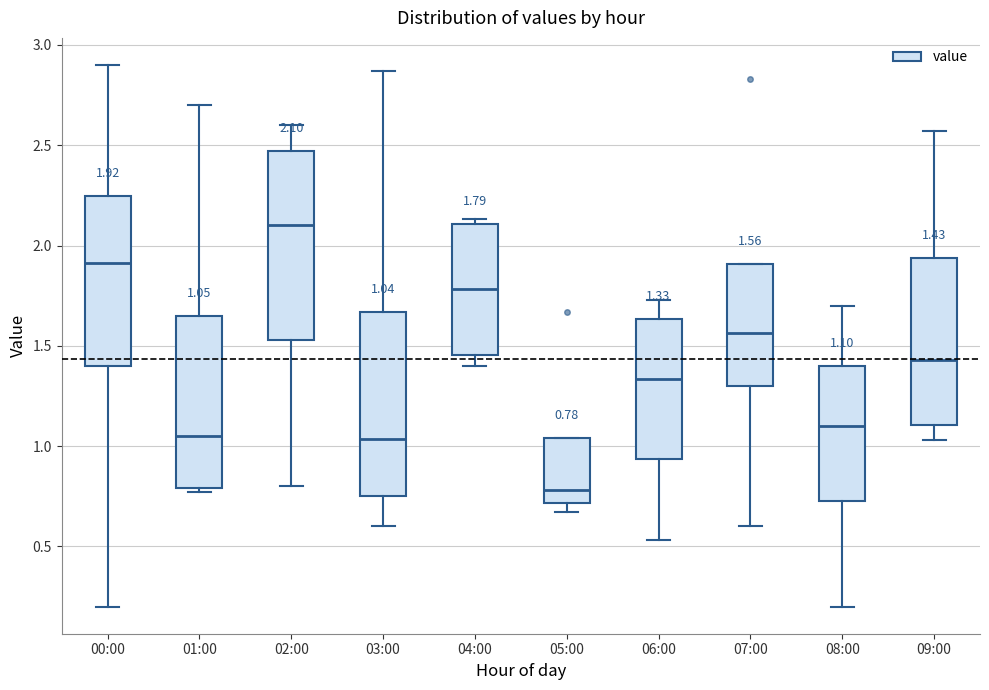

Which box's median line is the lowest?

05:00